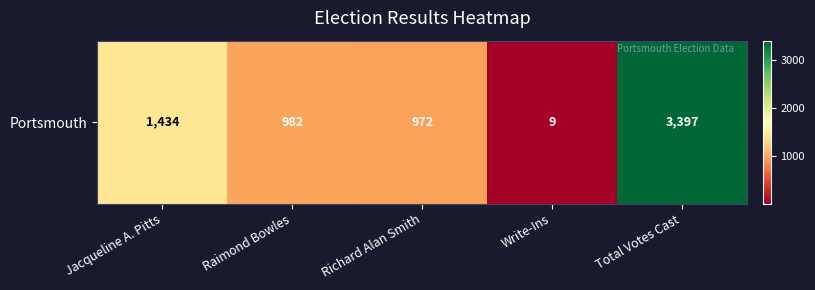

The value at Jacqueline A. Pitts is 2003. True or false?

False